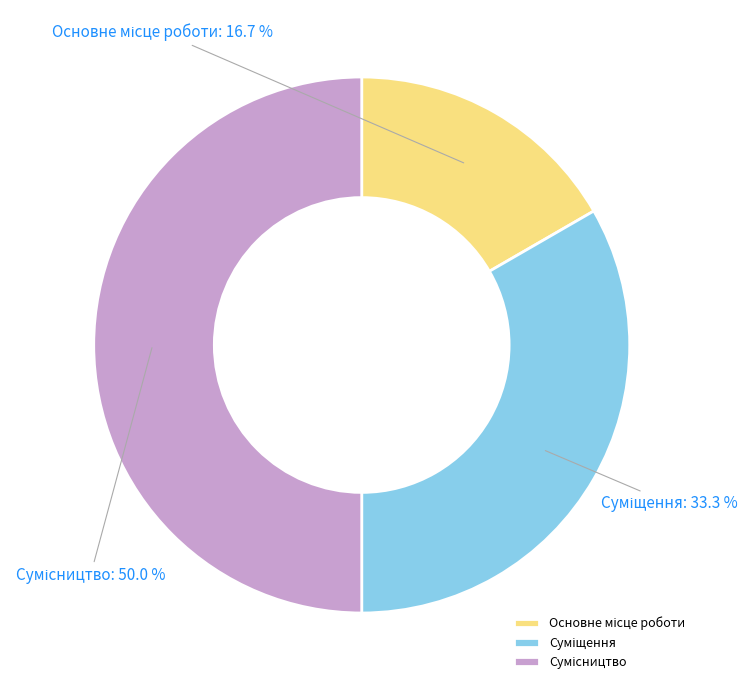

To the nearest percent, what percentage of the pie is Суміщення?

33%